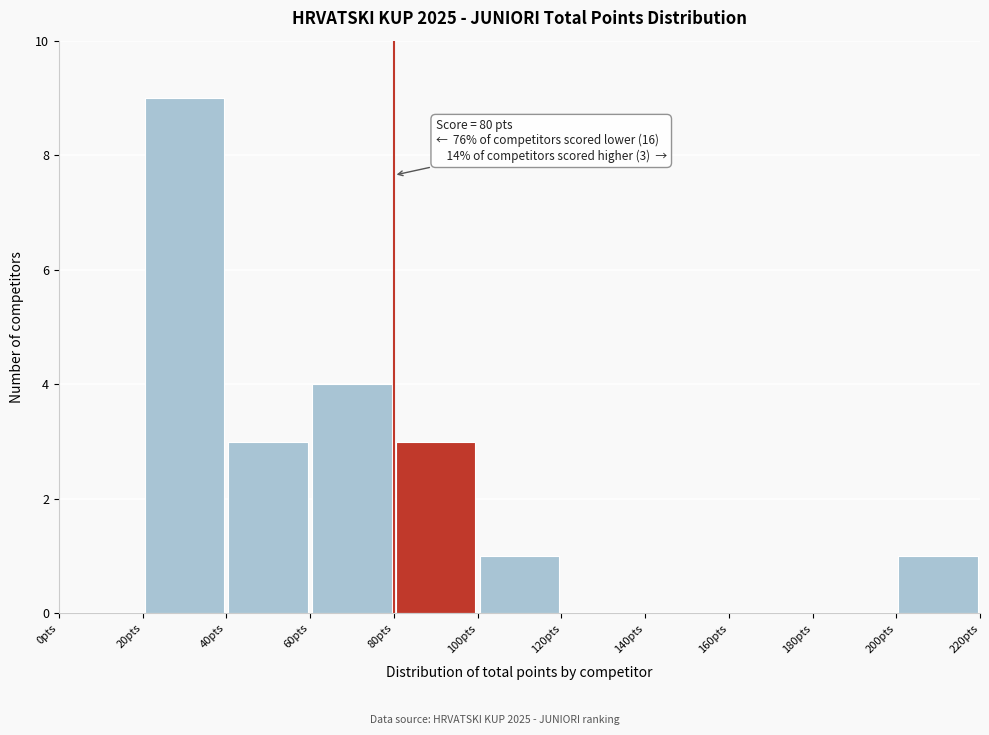

Over which range of the x-axis is the bar tallest?

20 to 40